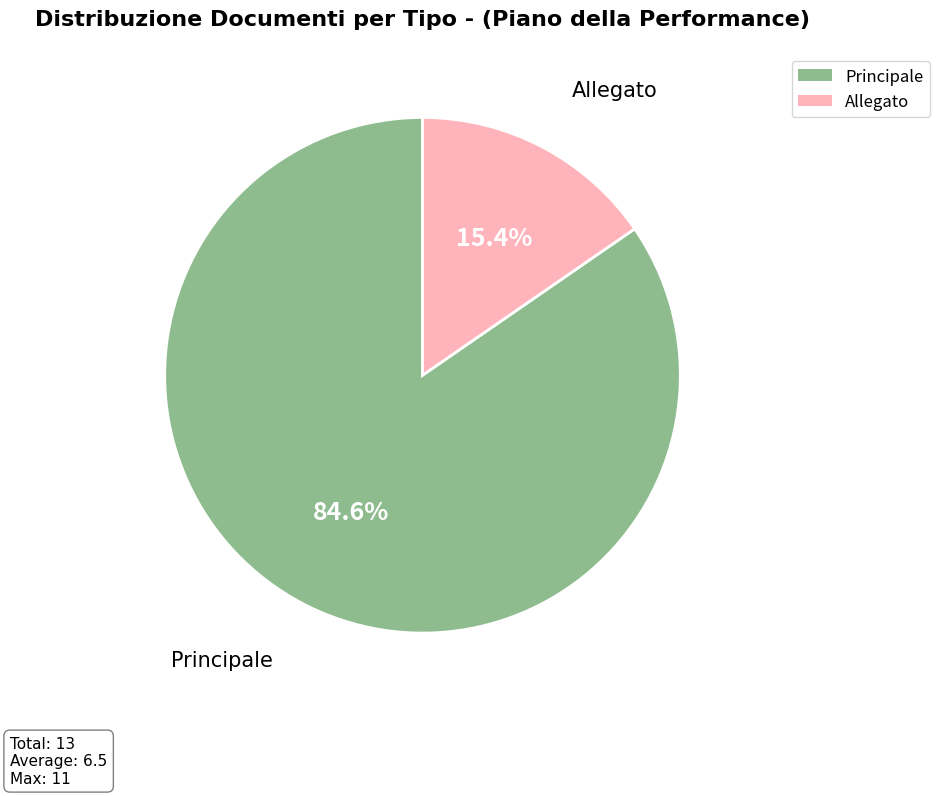

What percentage is the Allegato slice, to the nearest percent?

15%